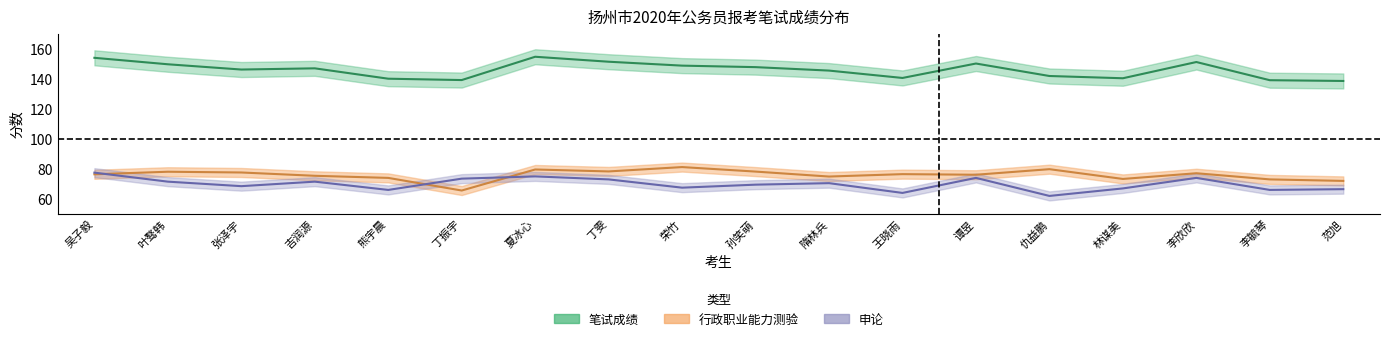

What is the total value across all series at 丁振宇?

278.2